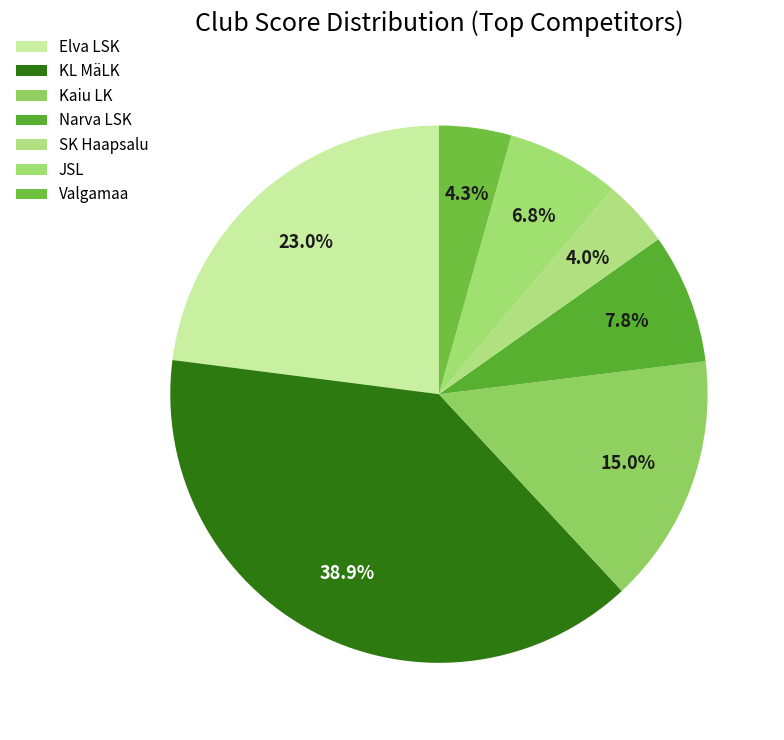

The Kaiu LK slice represents 15% of the pie. True or false?

True